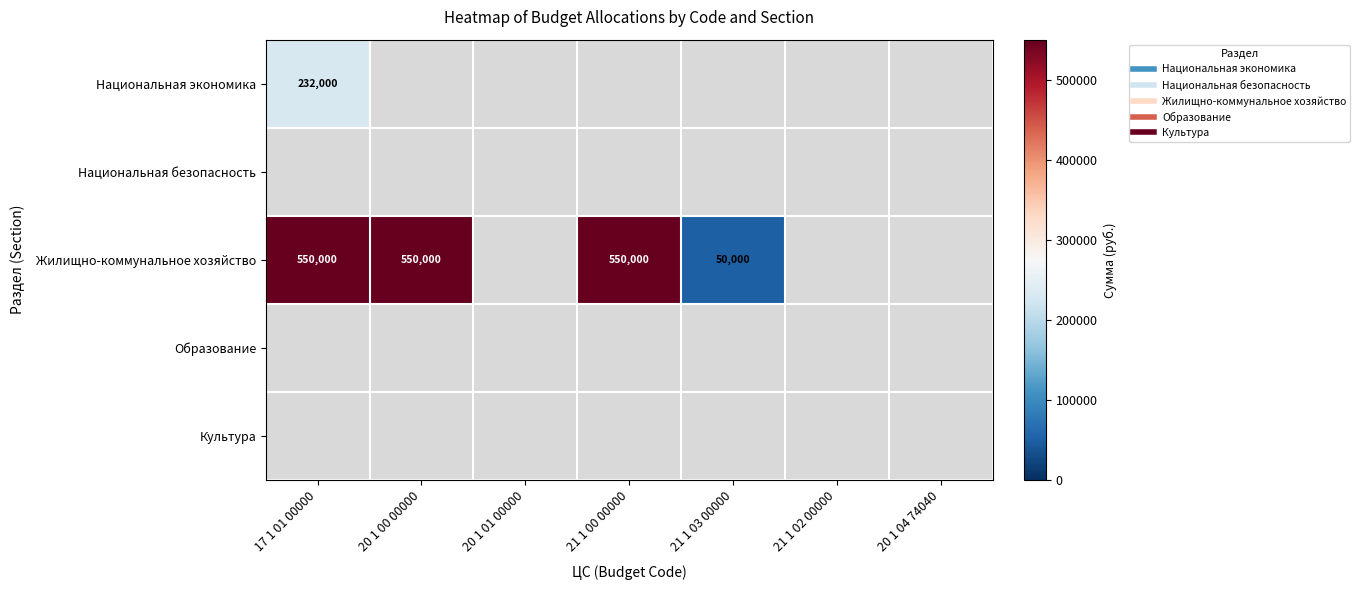

Which series has the widest spread of values?

Жилищно-коммунальное хозяйство